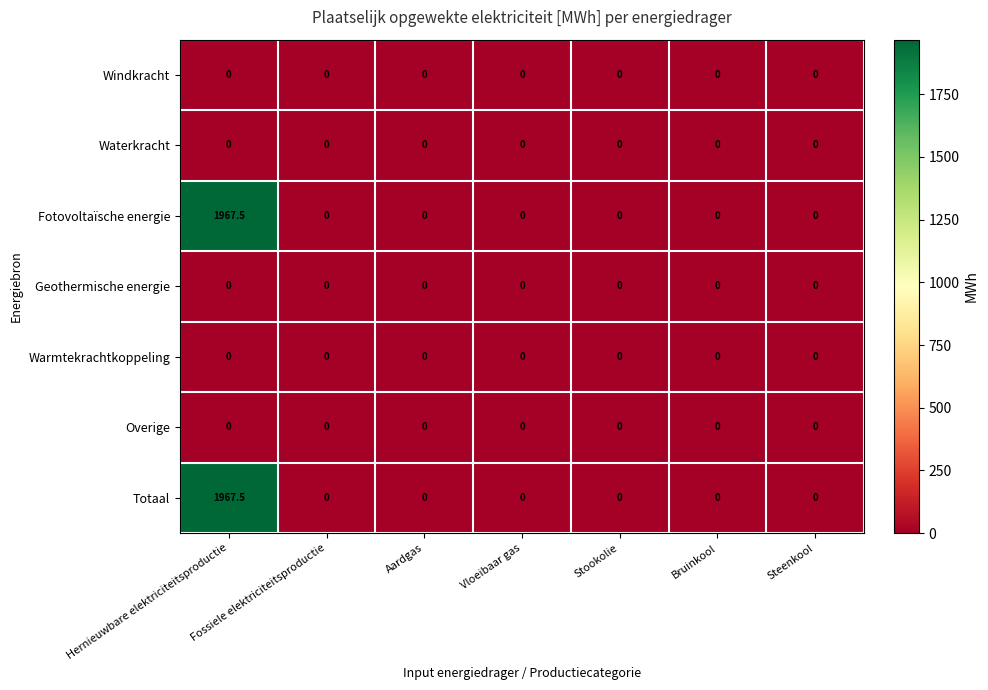

How many data points does each series have?

7